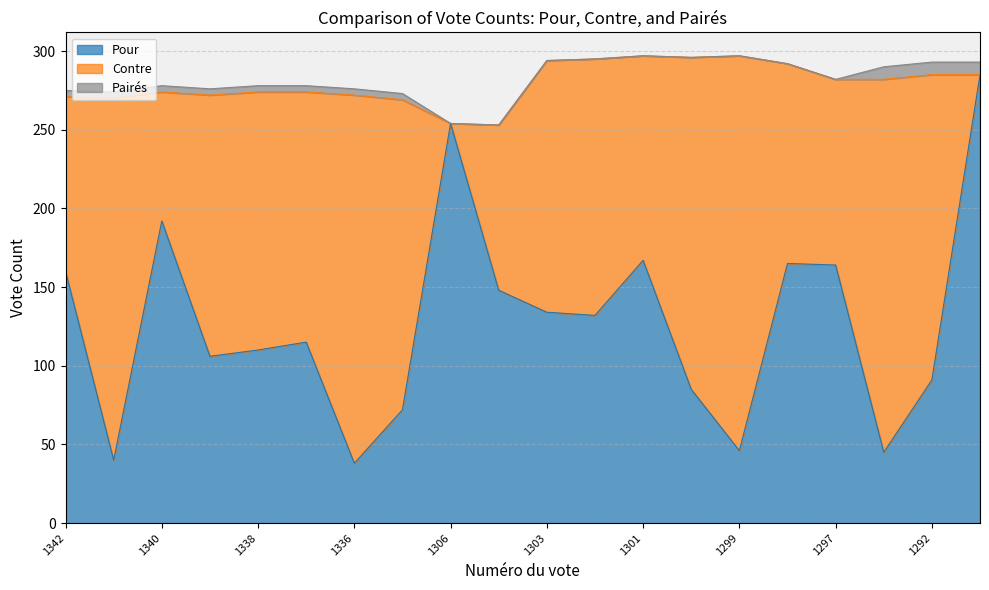

How many values in the Contre series exceed 163?

9